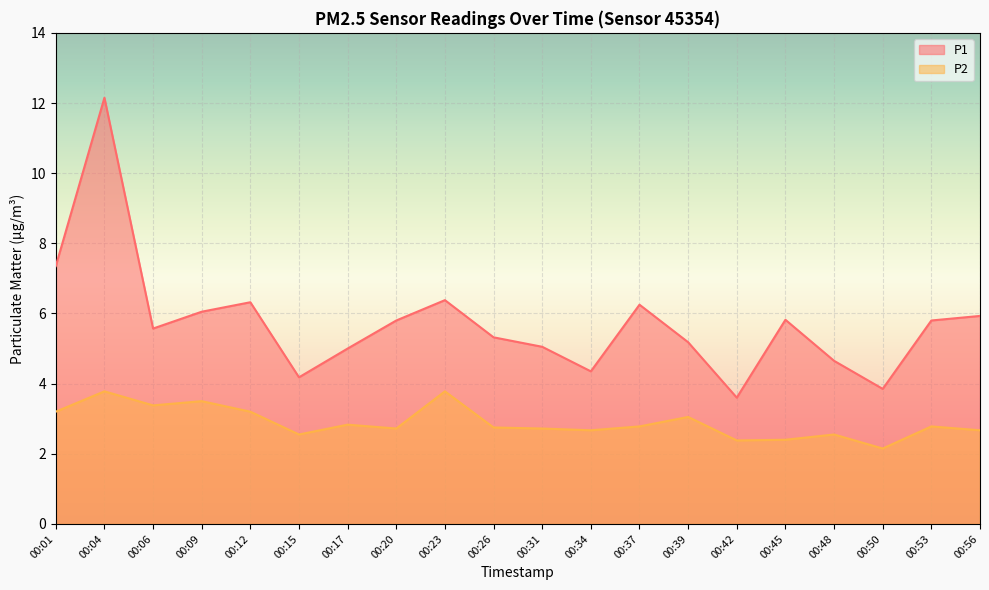

Which category has the lowest value across all series?

00:50